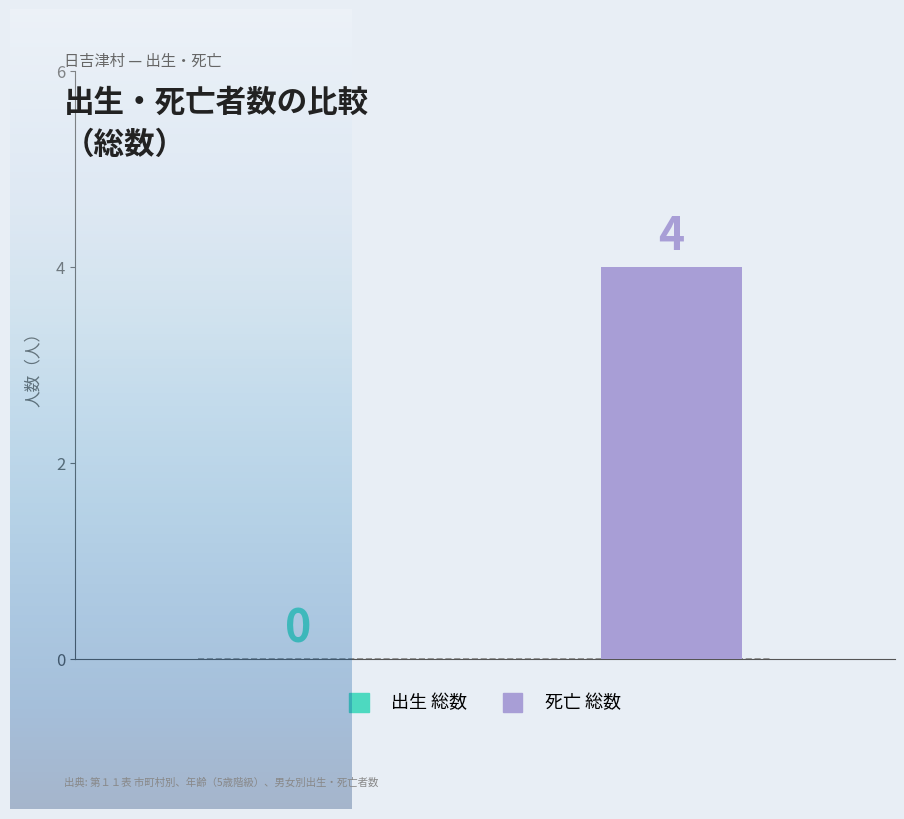

What is the sum of all values?

4